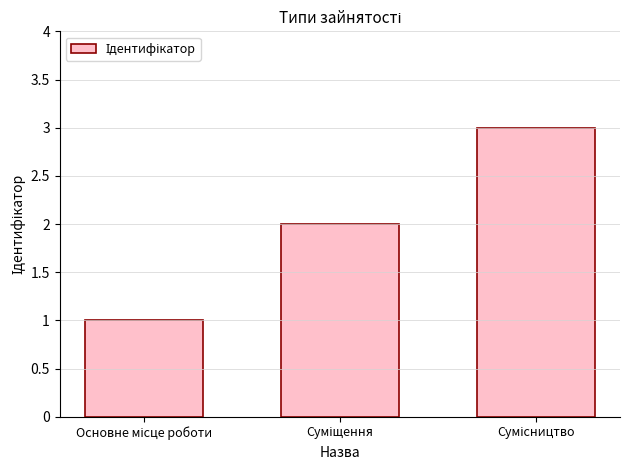

How many bars are there in total?

3